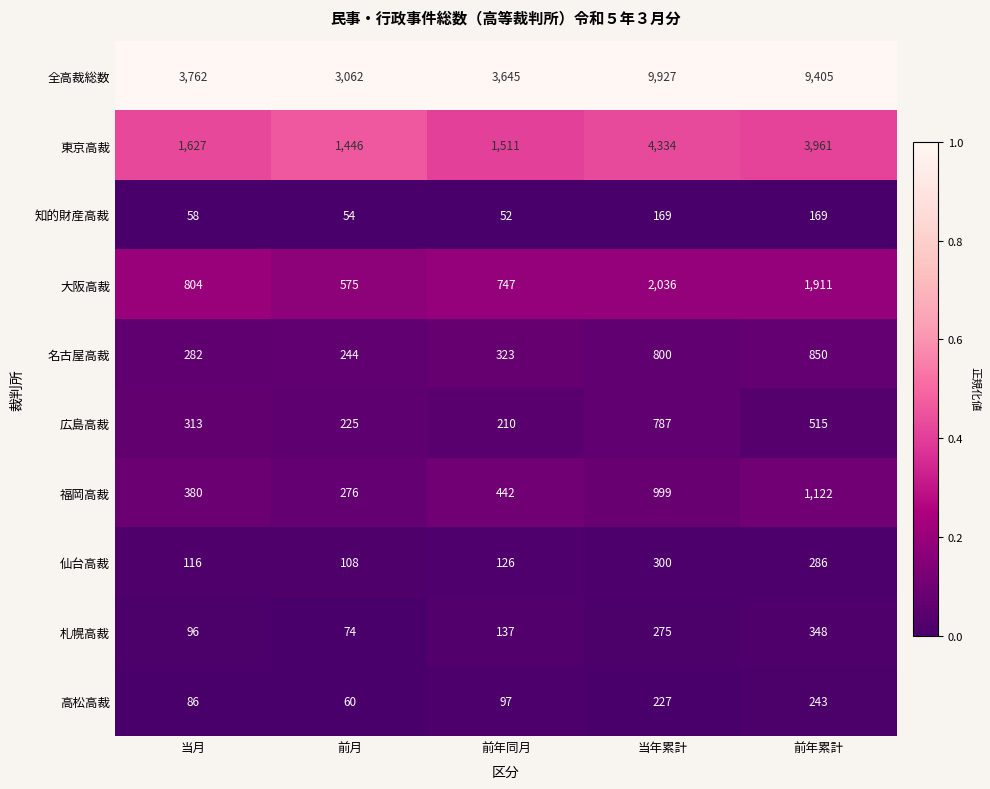

How many series are shown in this chart?

10